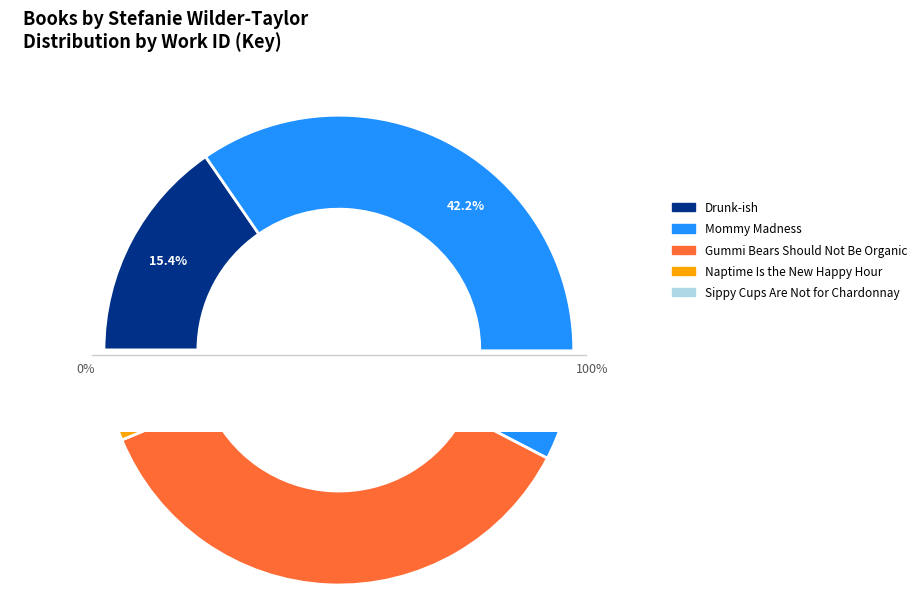

Which category has the biggest portion of the pie?

Mommy Madness